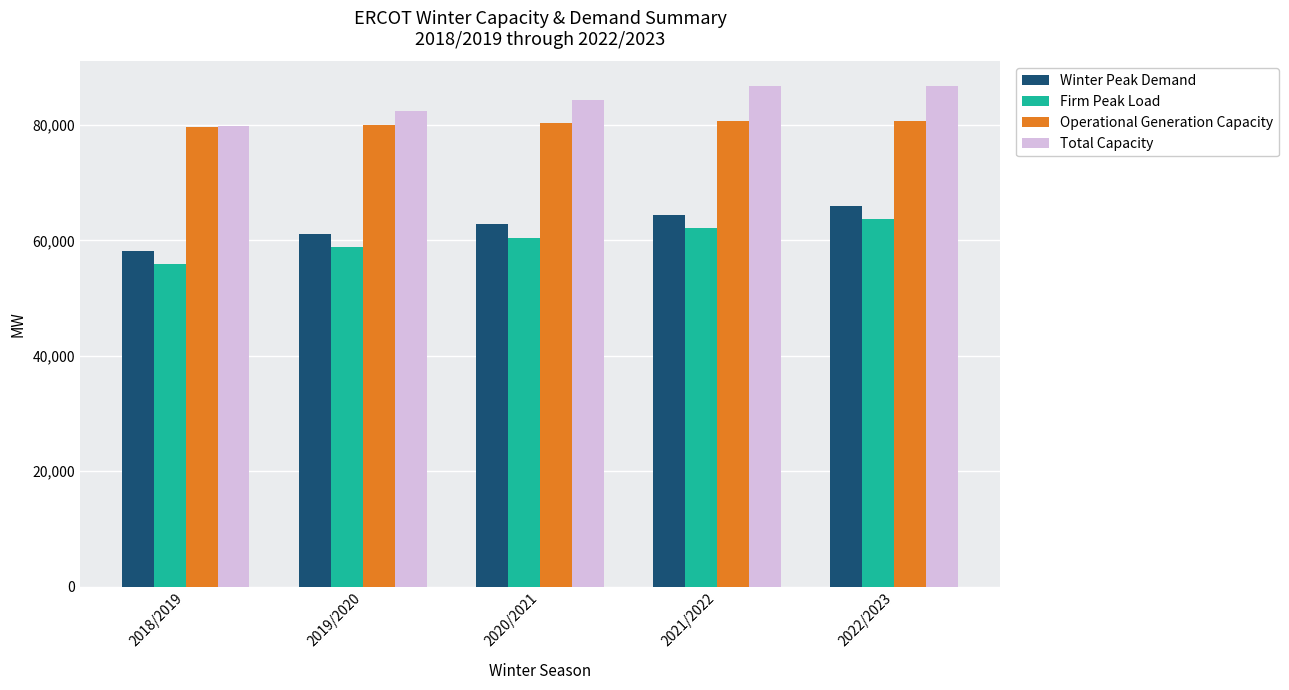

What is the sum of all Operational Generation Capacity values?

401492.7